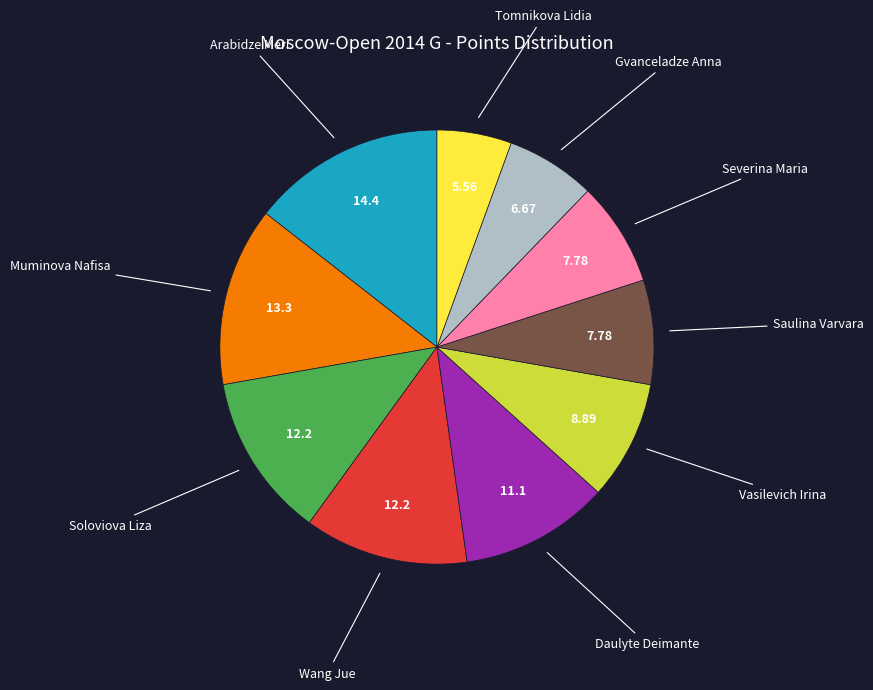

Which category has the biggest portion of the pie?

Arabidze Meri